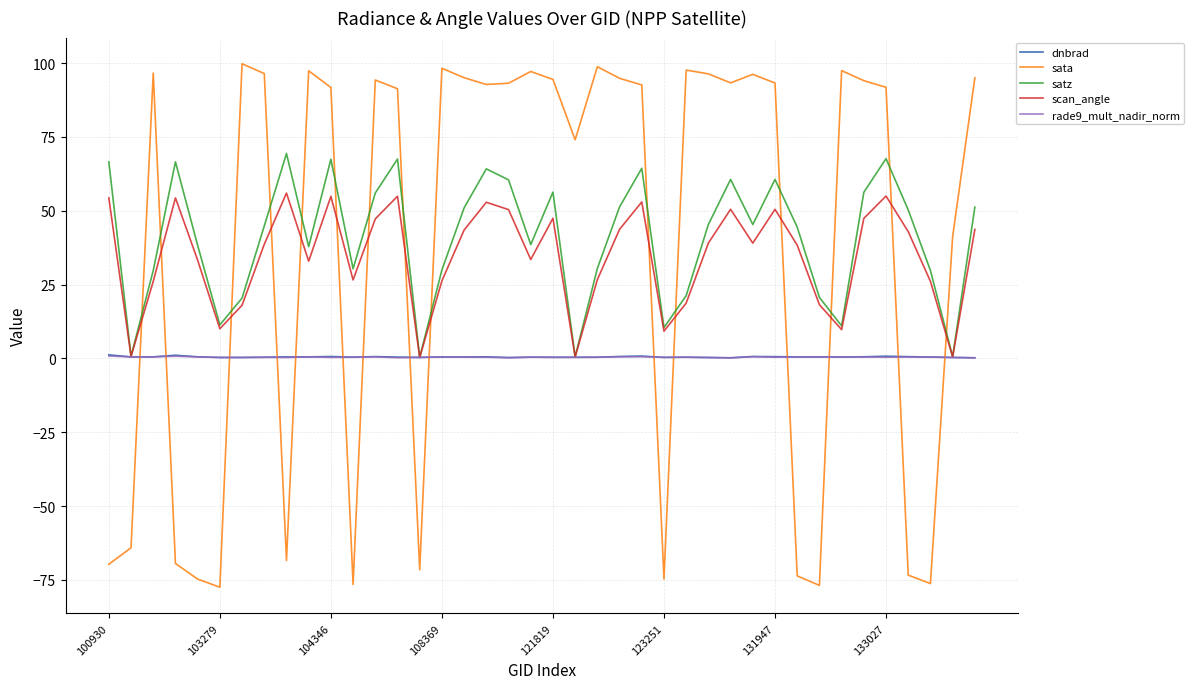

How many intersections are there between scan_angle and sata?

15